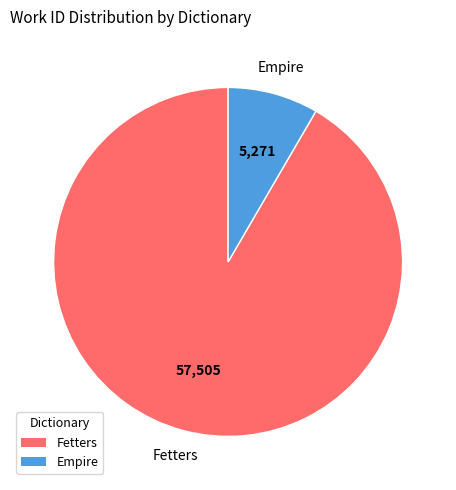

Does any single category account for the majority?

Yes